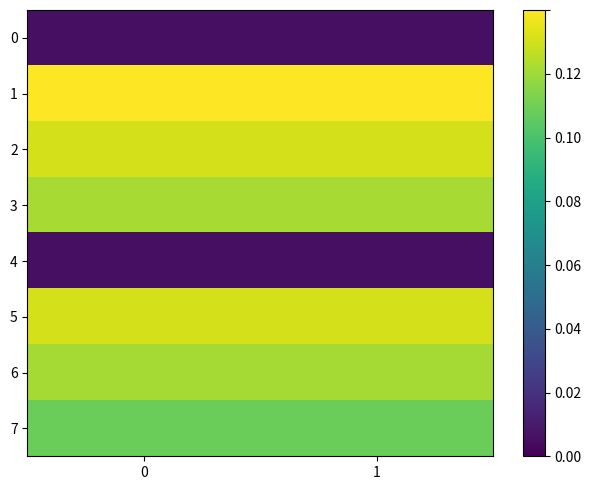

Reading left to right, extract all data points from this chart.

0: 0=0.0	1=0.0
1: 0=0.1	1=0.1
2: 0=0.1	1=0.1
3: 0=0.1	1=0.1
4: 0=0.0	1=0.0
5: 0=0.1	1=0.1
6: 0=0.1	1=0.1
7: 0=0.1	1=0.1